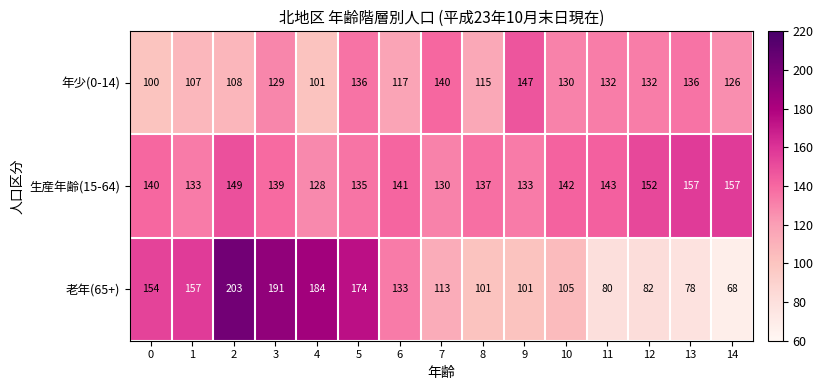

What is the approximate value of 生産年齢(15-64) at 5?

135